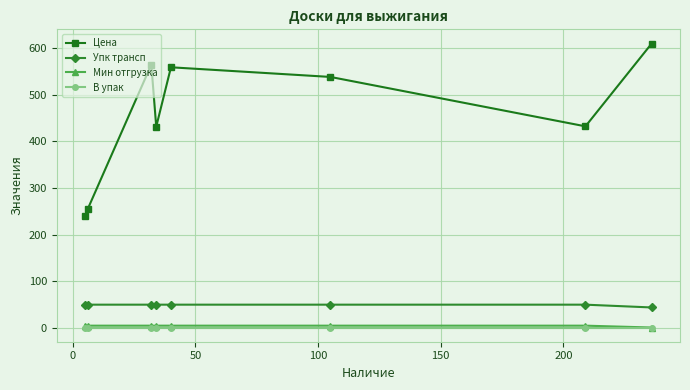

True or false: Цена and В упак cross at least once.

False